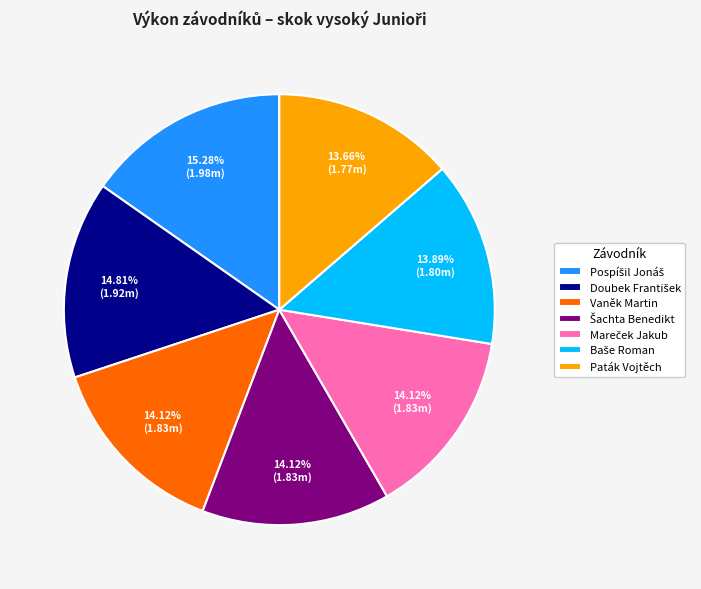

Does any single category account for the majority?

No